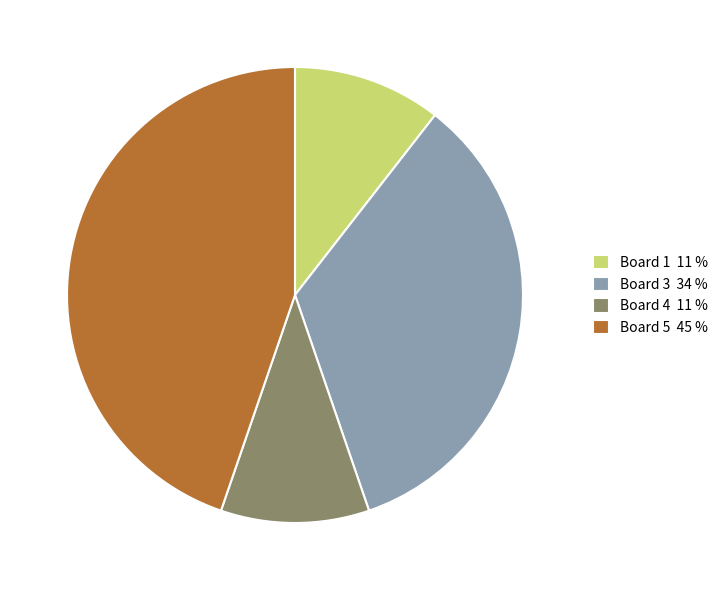

The Board 4 11 % slice represents 16% of the pie. True or false?

False